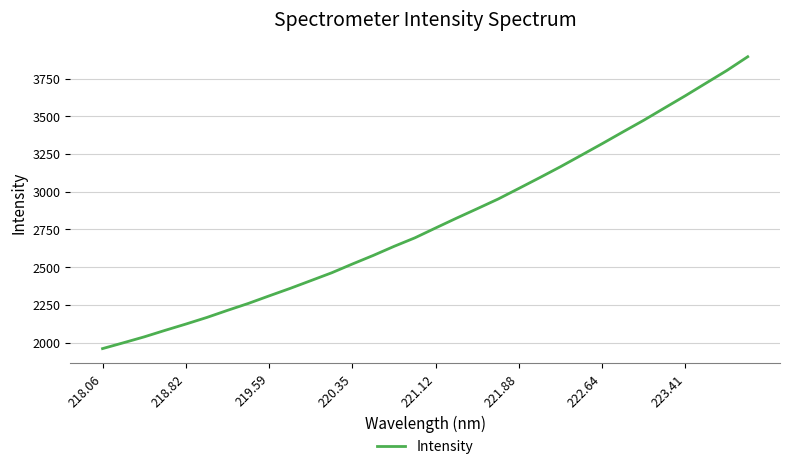

What is the difference between the maximum and minimum values?

1934.7